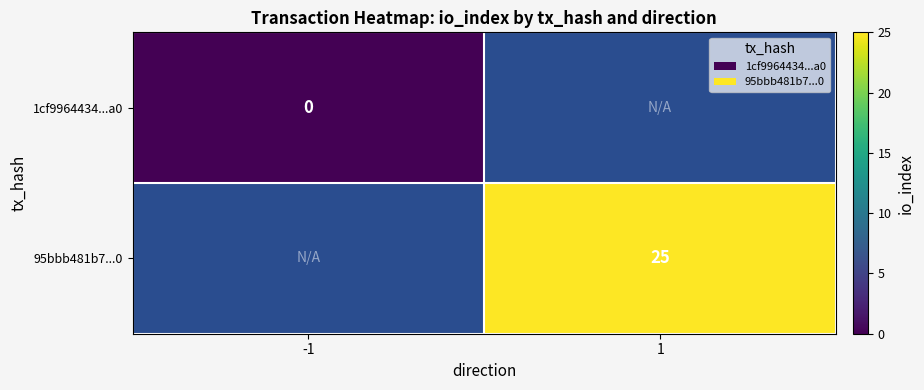

Is it true that 95bbb481b7...0 equals 38 at 1?

False